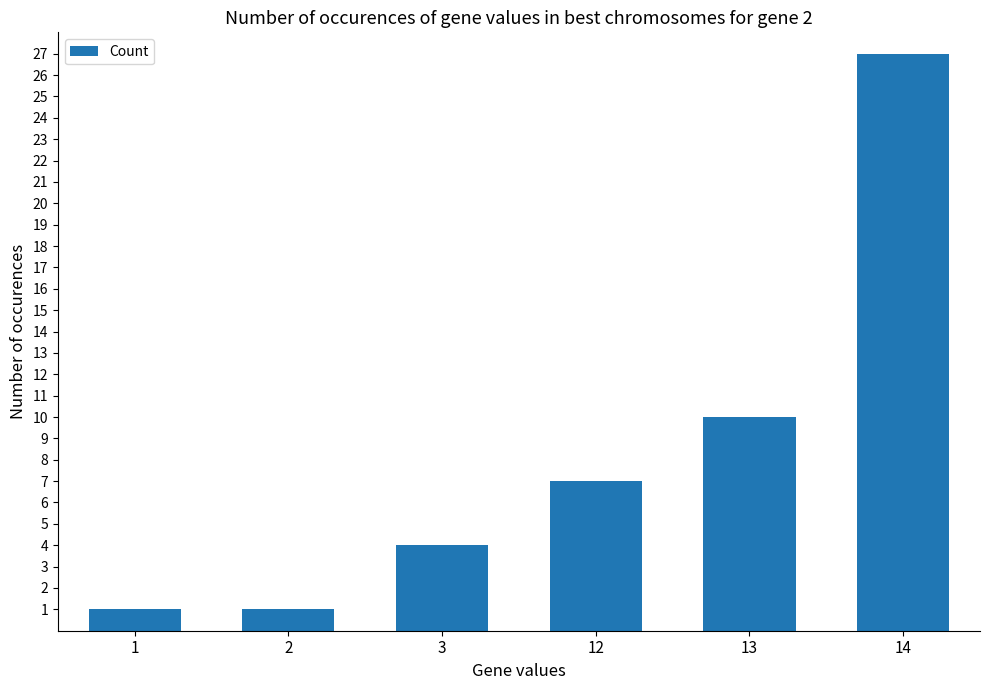

True or false: the data shows 1 at 1.

True